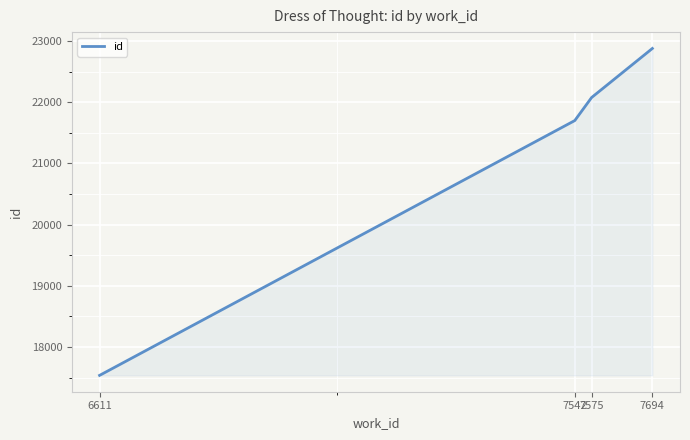

What is the difference between the maximum and minimum values?

5346